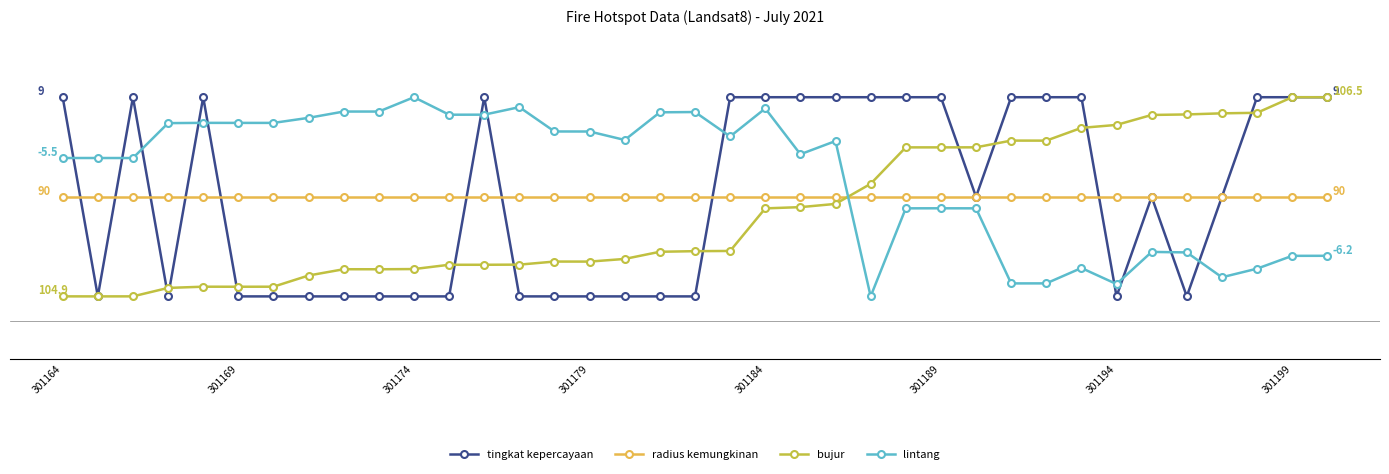

At how many categories does at least one series exceed 65?

37